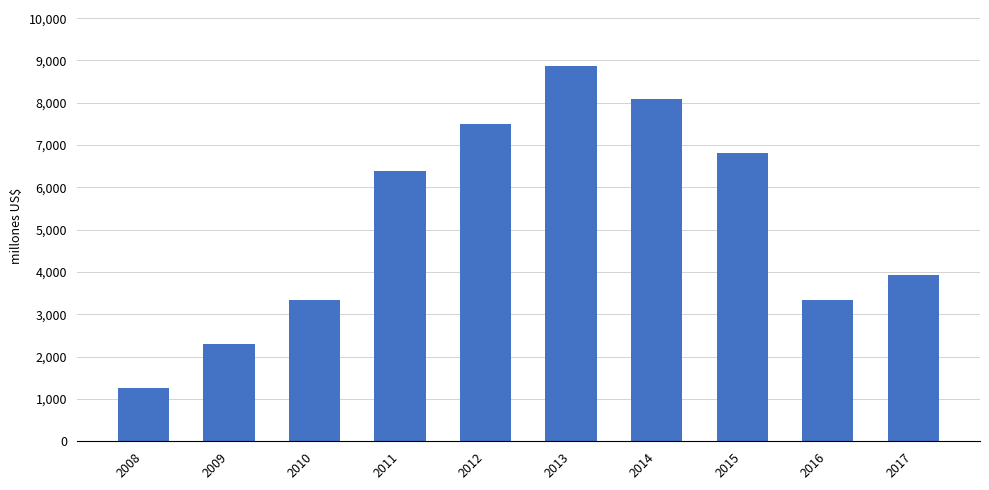

Is it true that the value at 2014 is 10635.5?

False